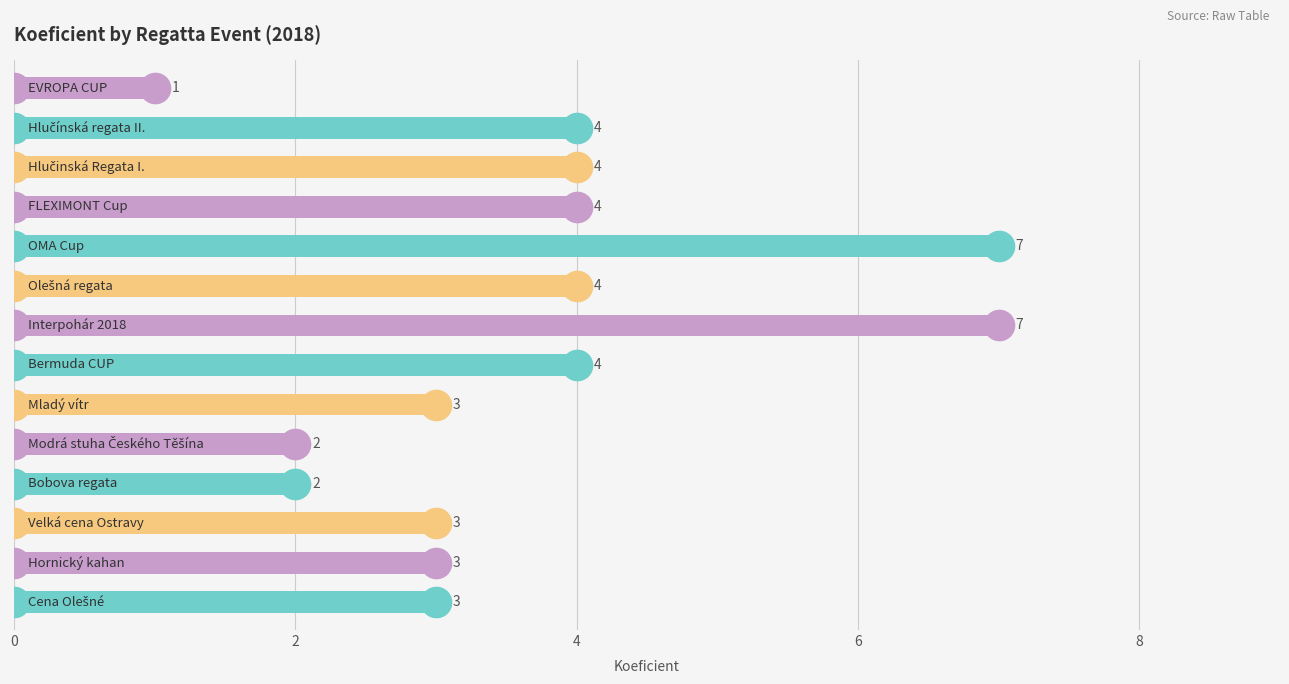

Count the values in the range 3 to 4.

9